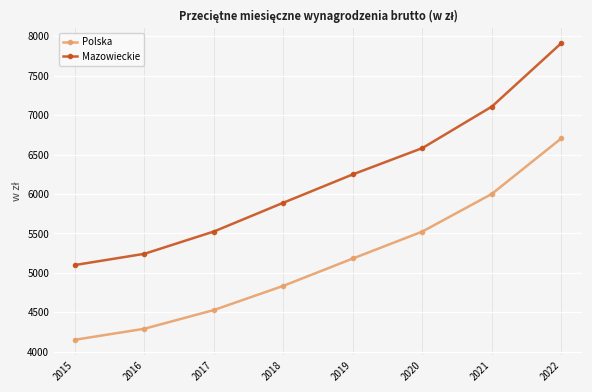

True or false: Mazowieckie and Polska cross at least once.

False